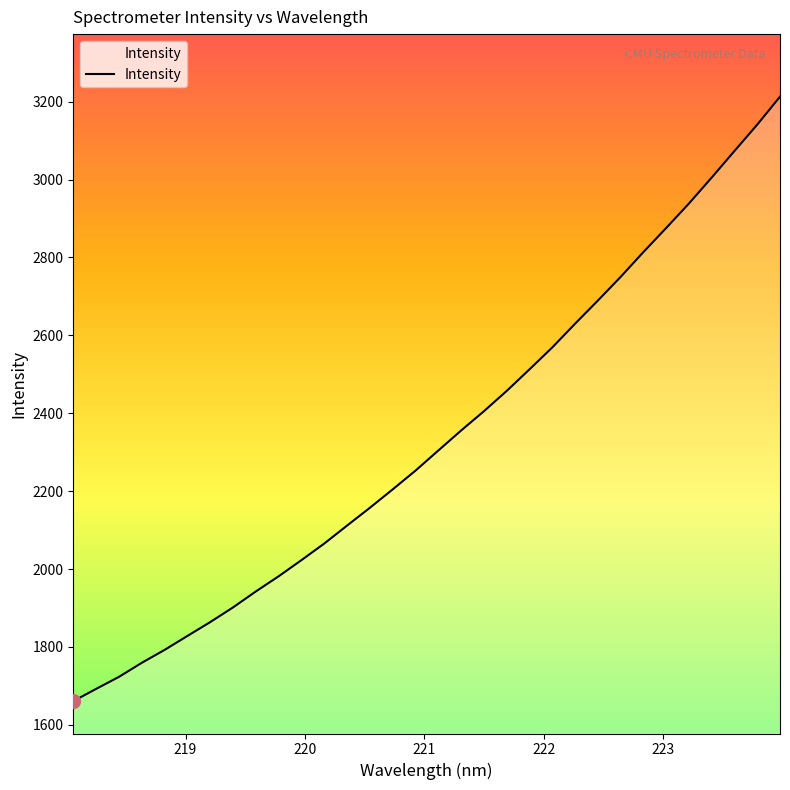

What is the smallest value displayed?

1661.0